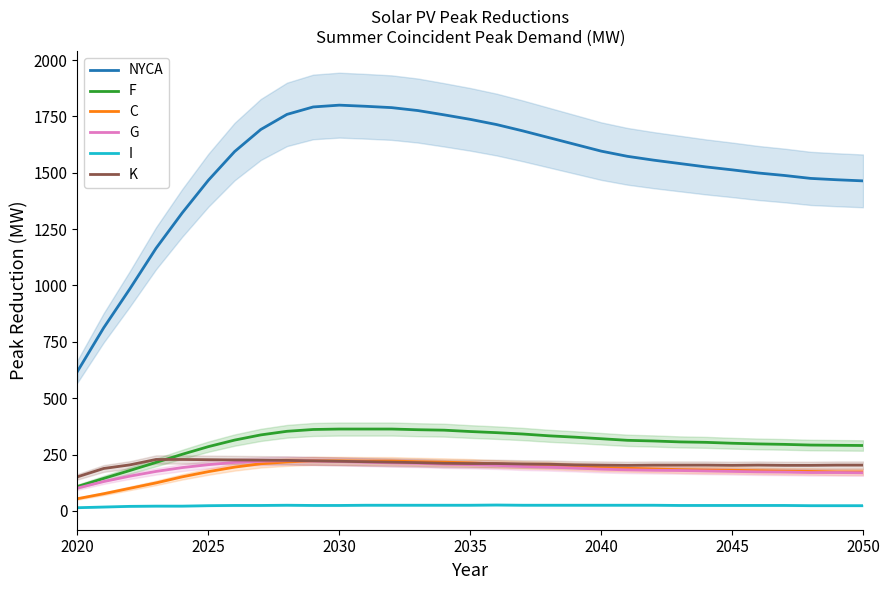

What is the lowest value of the NYCA series?

619